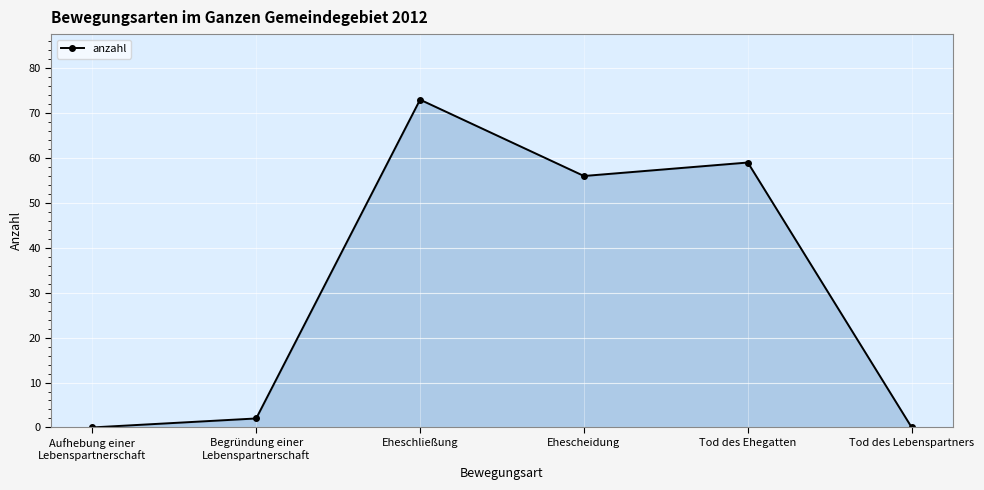

How many interior local peaks (higher than both neighbors) does the data have?

2